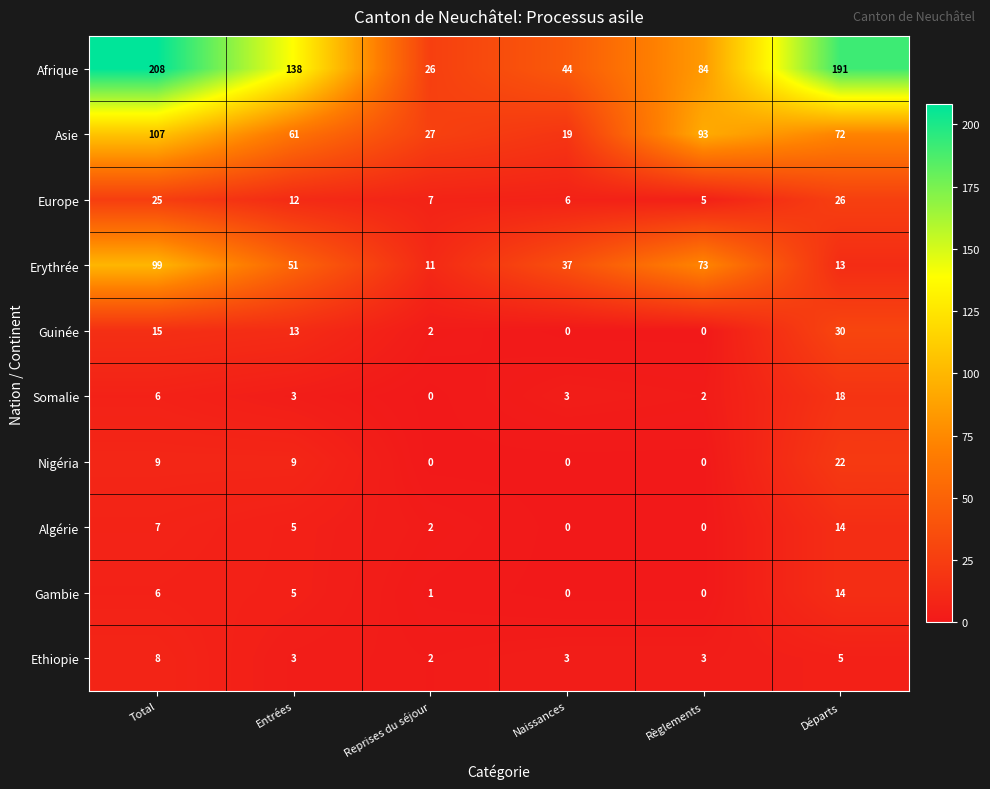

True or false: Gambie has a value of 0 at Règlements.

True